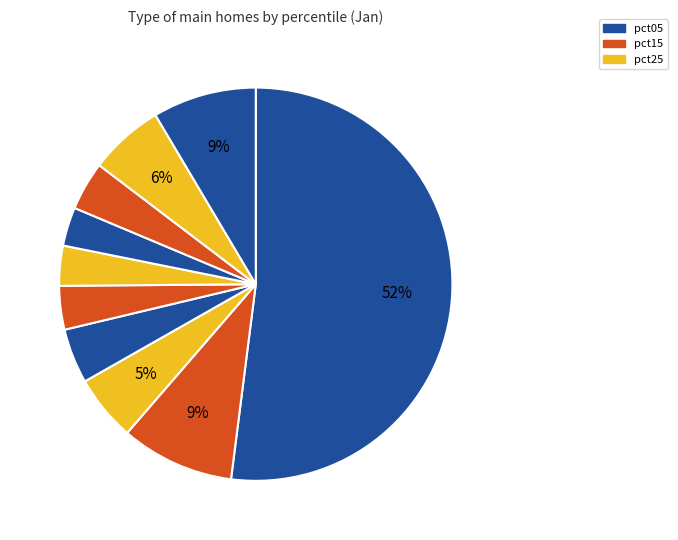

How many segments does this pie chart have?

10